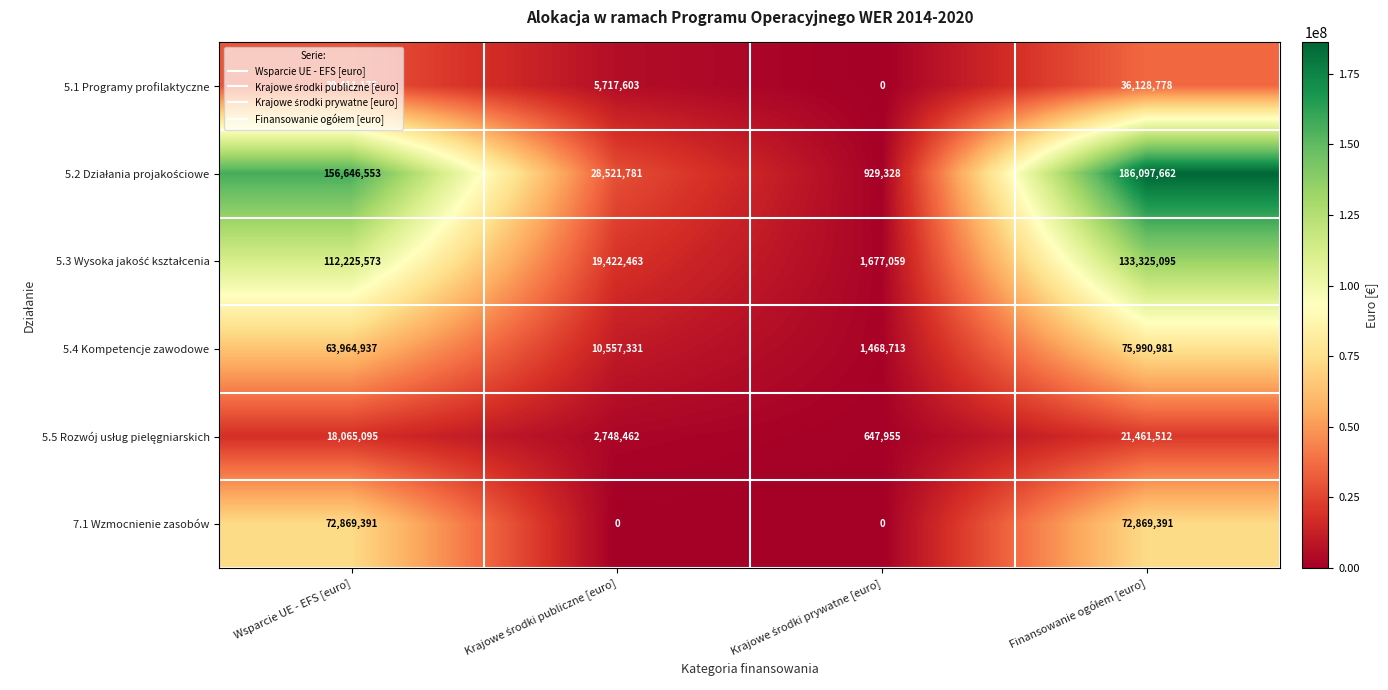

How many 5.4 Kompetencje zawodowe values are between 10557331 and 75990981?

3